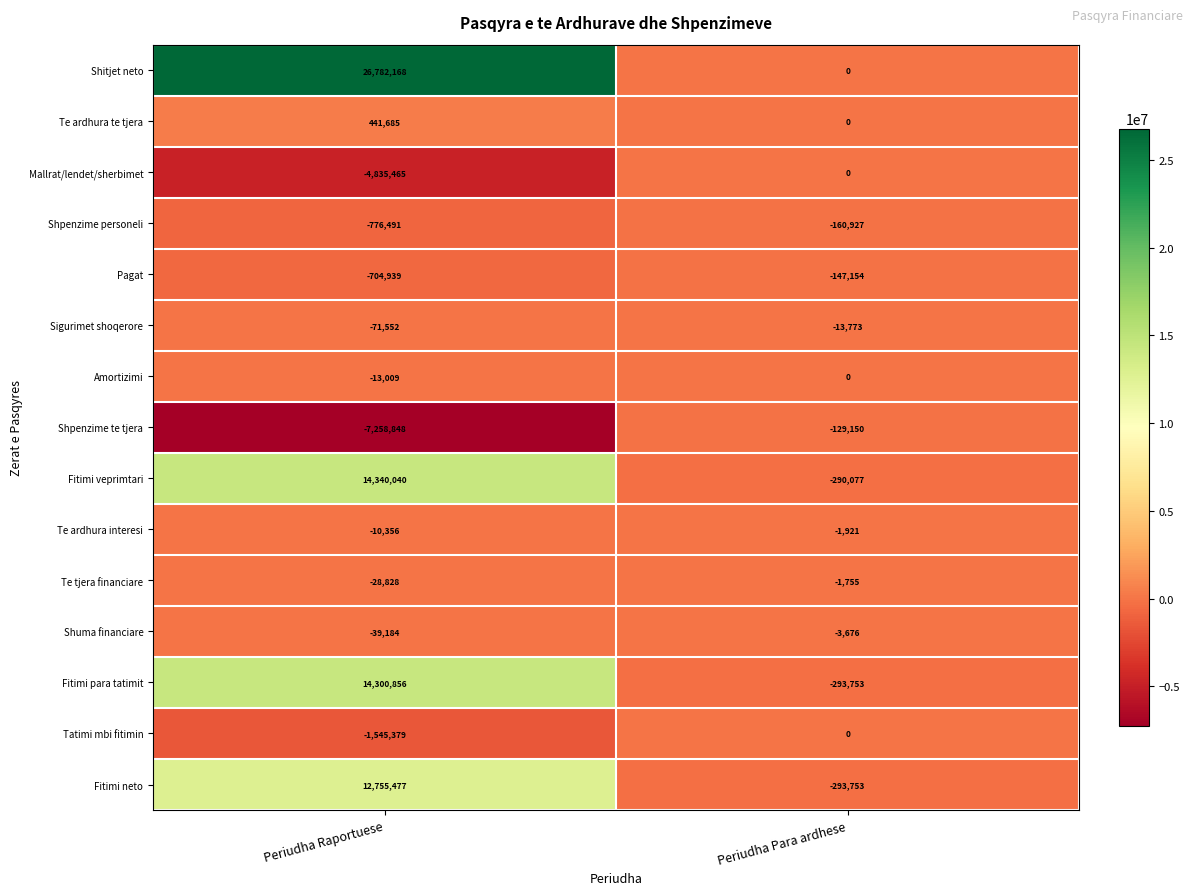

How many data points in Shpenzime personeli are less than -160927?

1